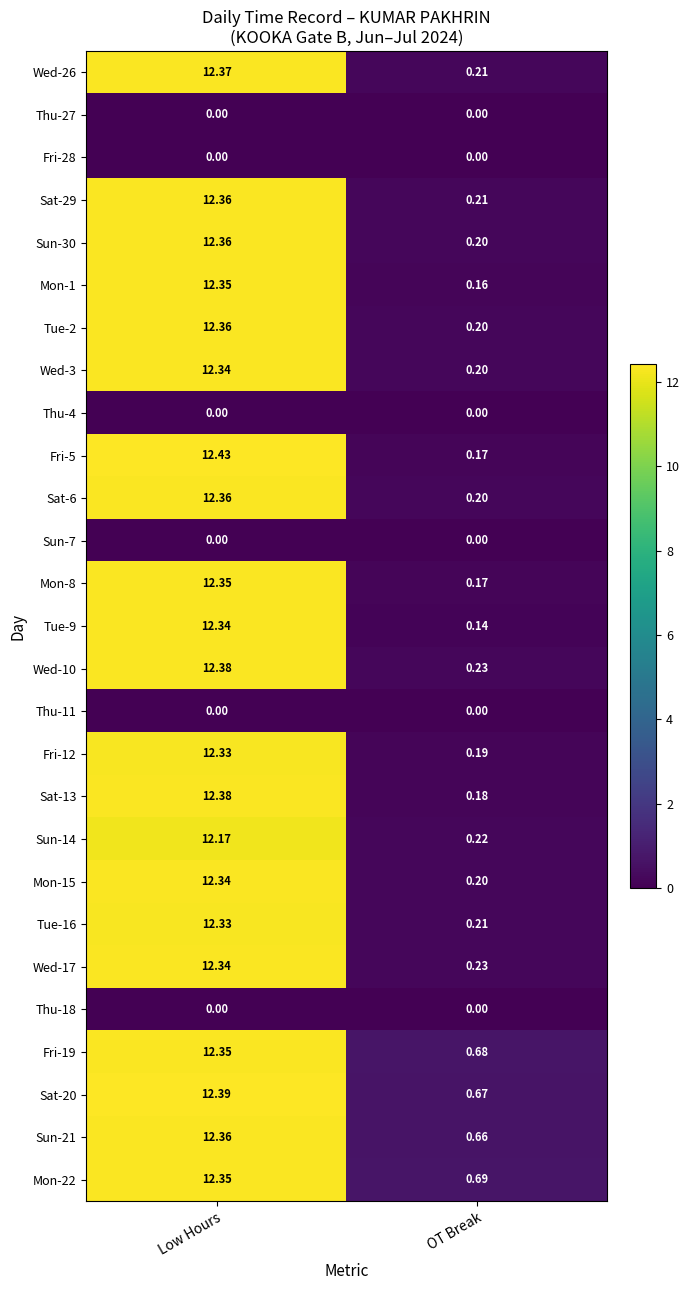

At which label is Wed-3 closest to 6?

OT Break